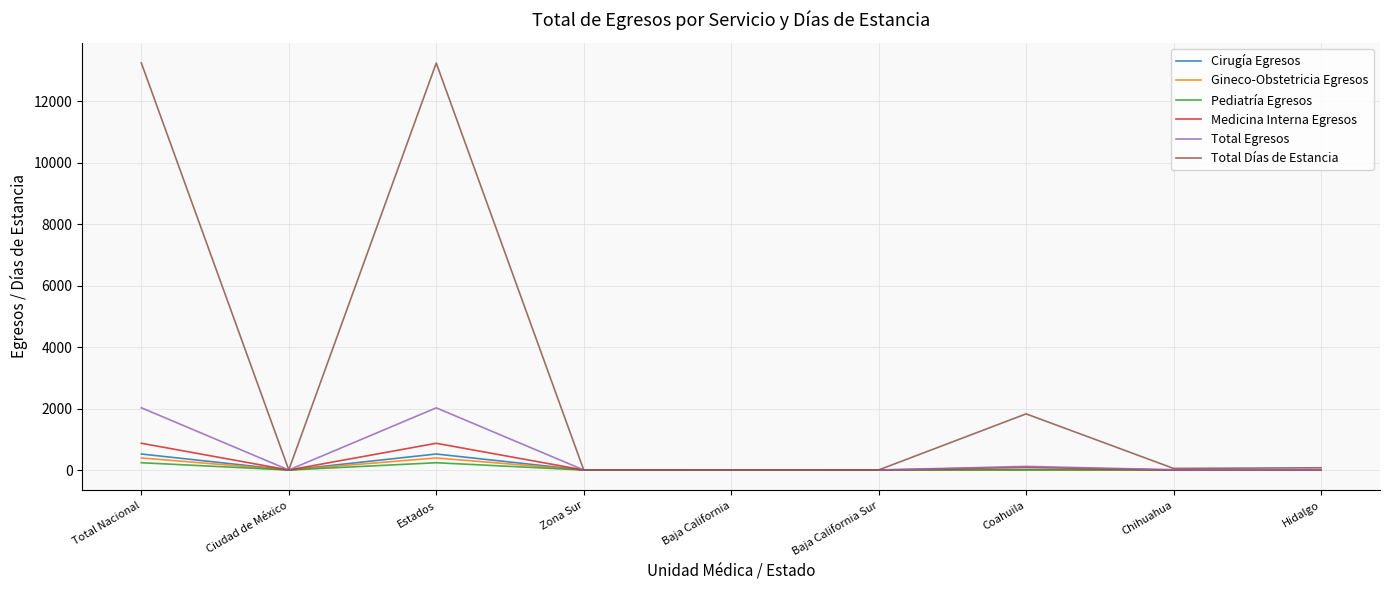

Where is the first local minimum for Gineco-Obstetricia Egresos?

Ciudad de México